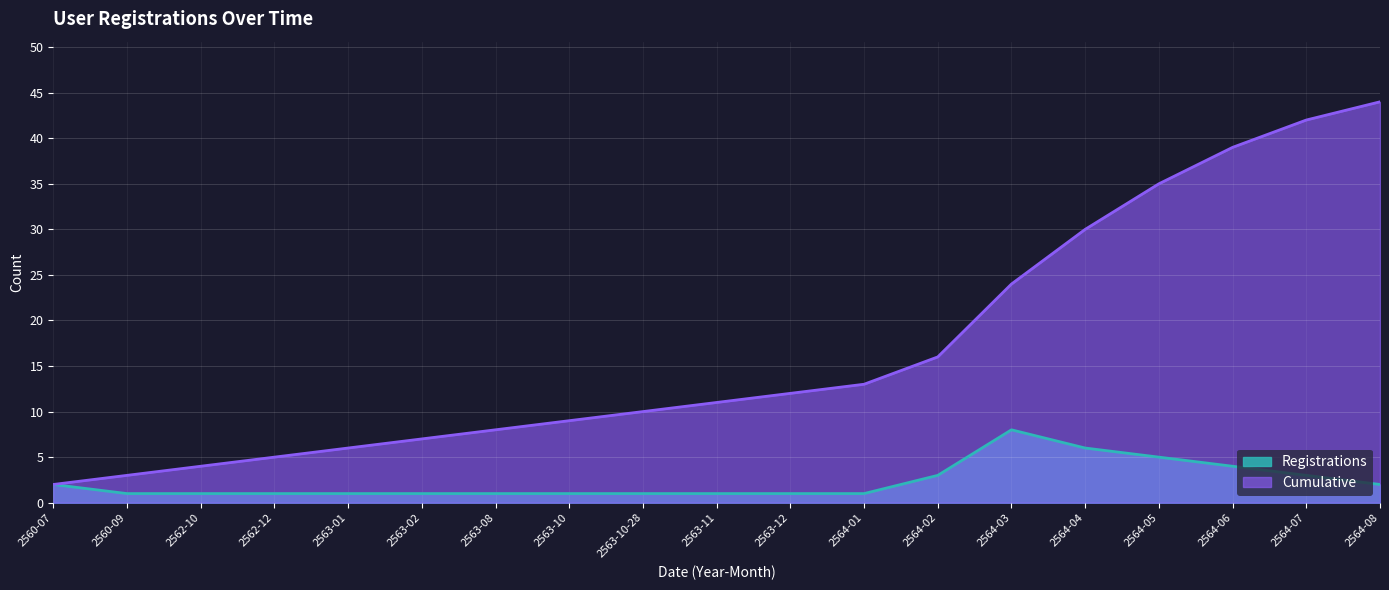

At which label is Cumulative closest to 23?

2564-03